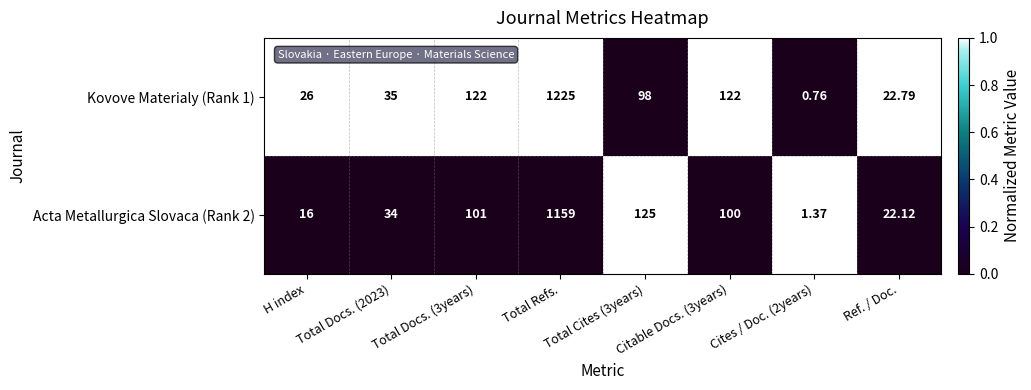

Is the value of Kovove Materialy (Rank 1) at Total Docs. (3years) greater than the value of Acta Metallurgica Slovaca (Rank 2) at Total Docs. (3years)?

Yes